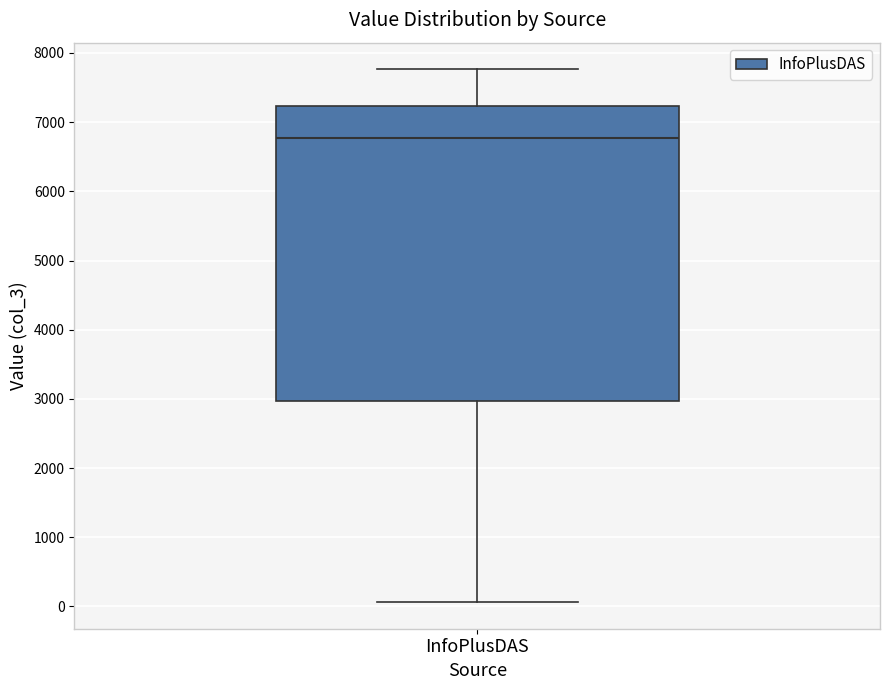

Where does the lower whisker of the box for InfoPlusDAS end on the y-axis? The values are not printed on the chart, so give them approximately, as read against the axis.

100